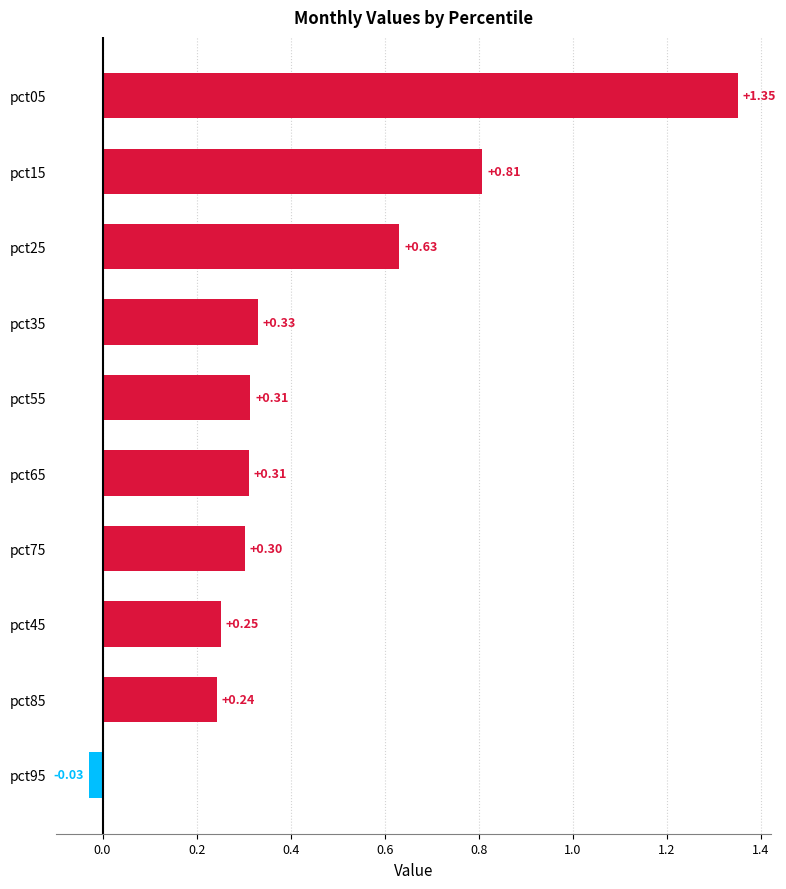

What is the difference between the values at pct95 and pct25?

0.7